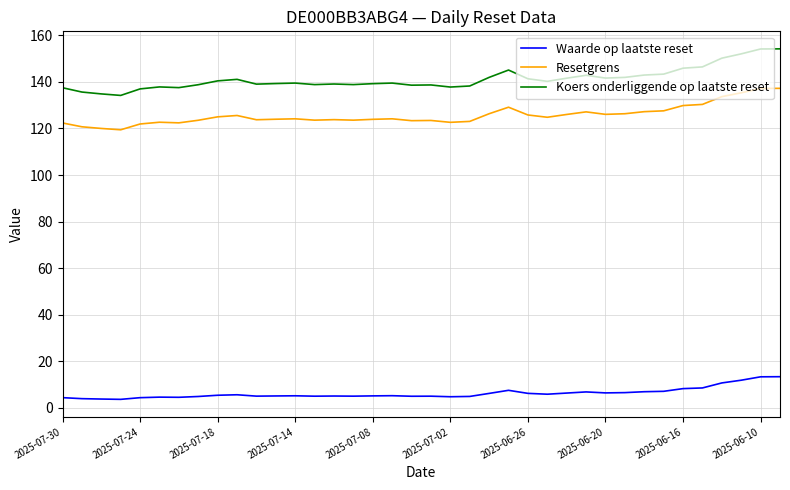

True or false: Waarde op laatste reset and Koers onderliggende op laatste reset intersect in this chart.

False